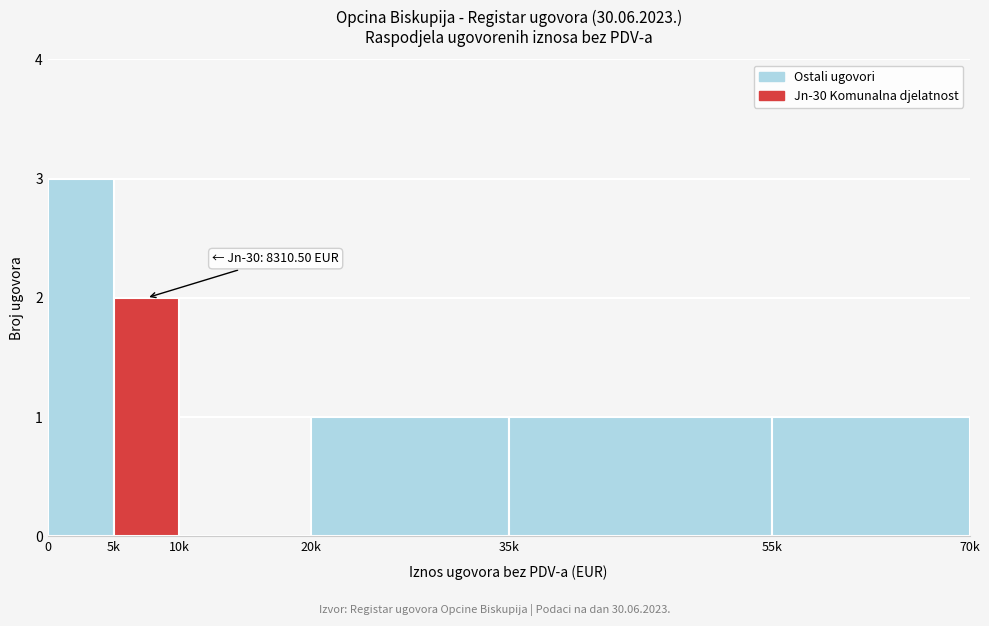

Reading left to right, list all the values displayed in this chart.

0=3	5k=2	10k=0	20k=1	35k=1	55k=1